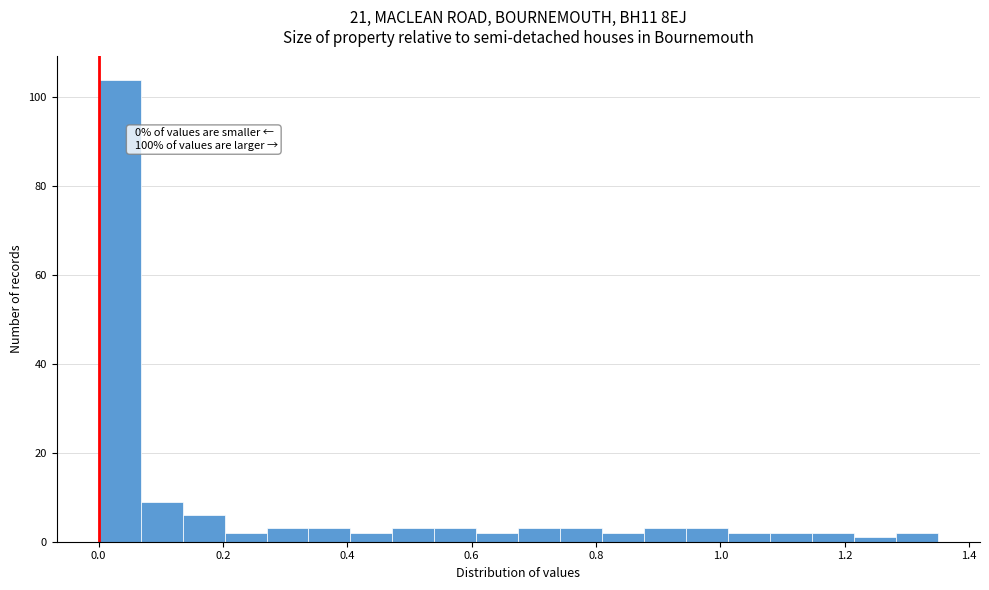

Around what value on the x-axis is the tallest bar? Give the approximate position of its centre, as read against the axis.

0.04